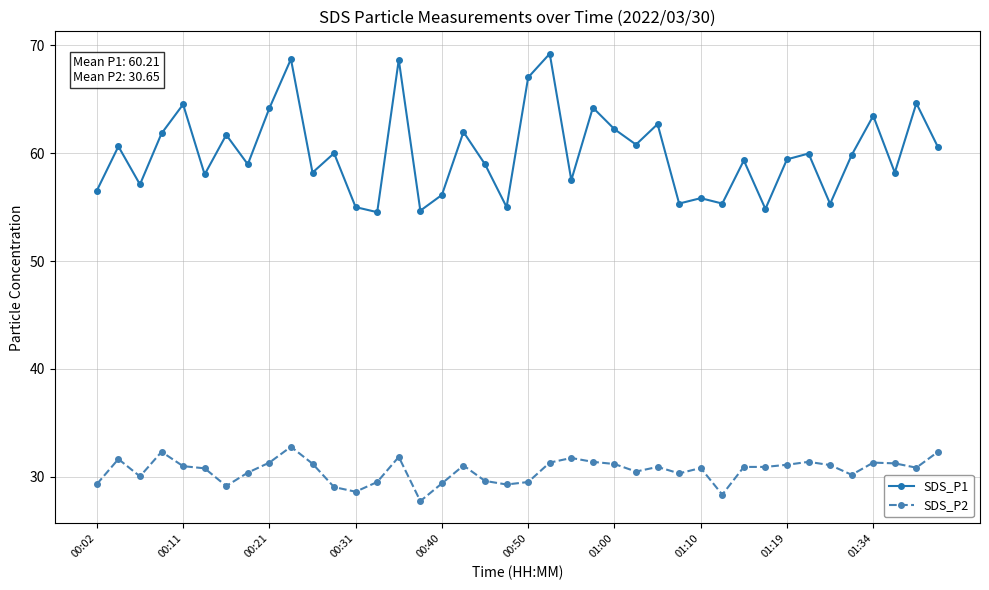

How many categories are shown in the chart?

40